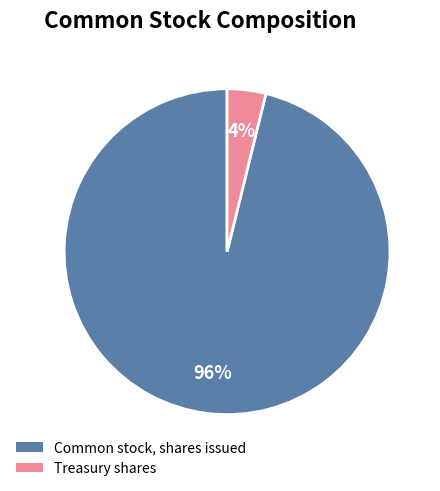

Which category has the smallest portion of the pie?

Treasury shares